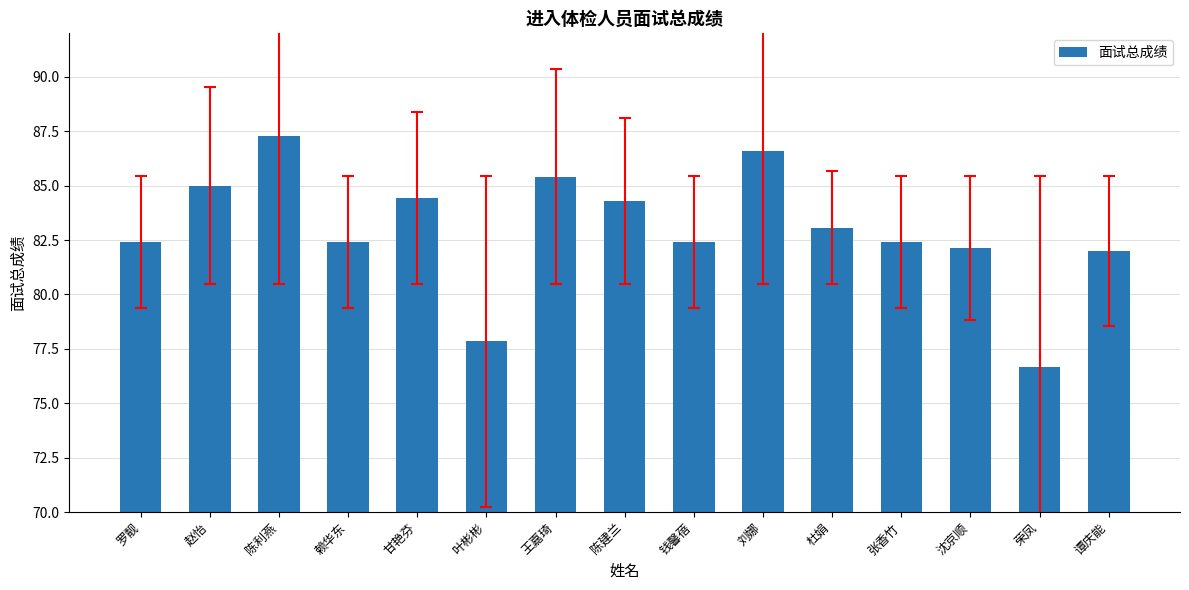

What is the difference between the maximum and minimum values?

10.6